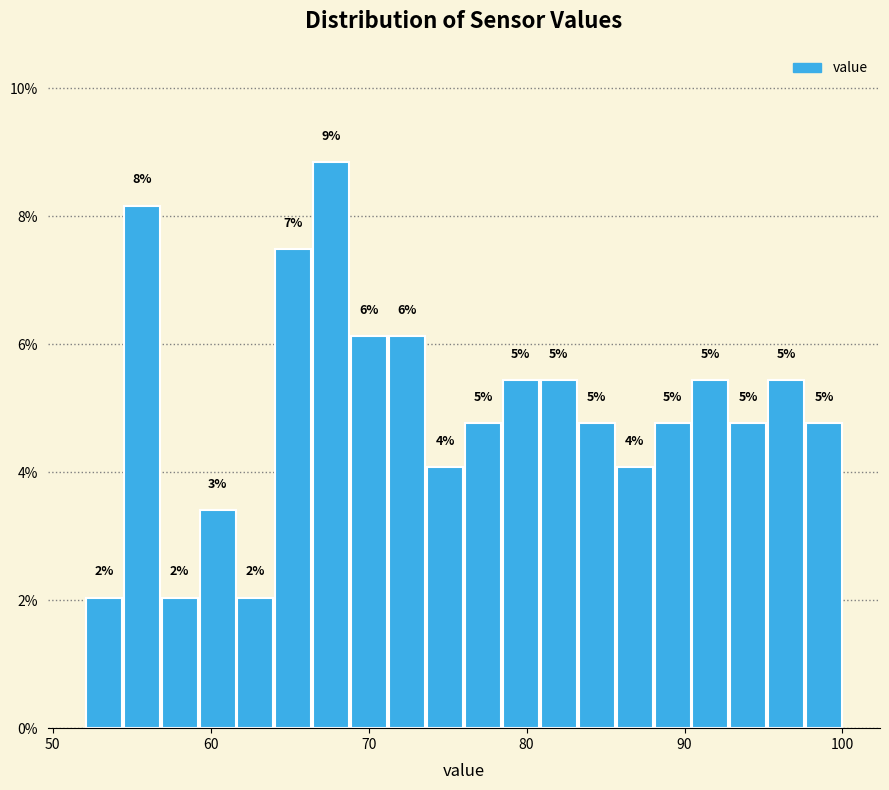

Read against the x-axis, roughly where is the centre of the tallest bar?

68